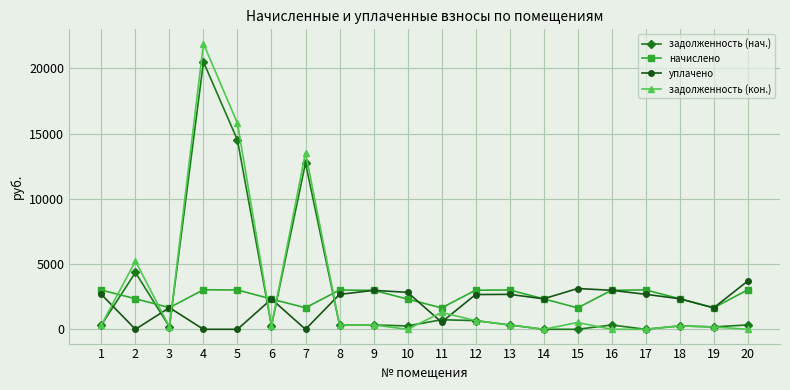

What is the sum of all задолженность (нач.) values?

56653.7